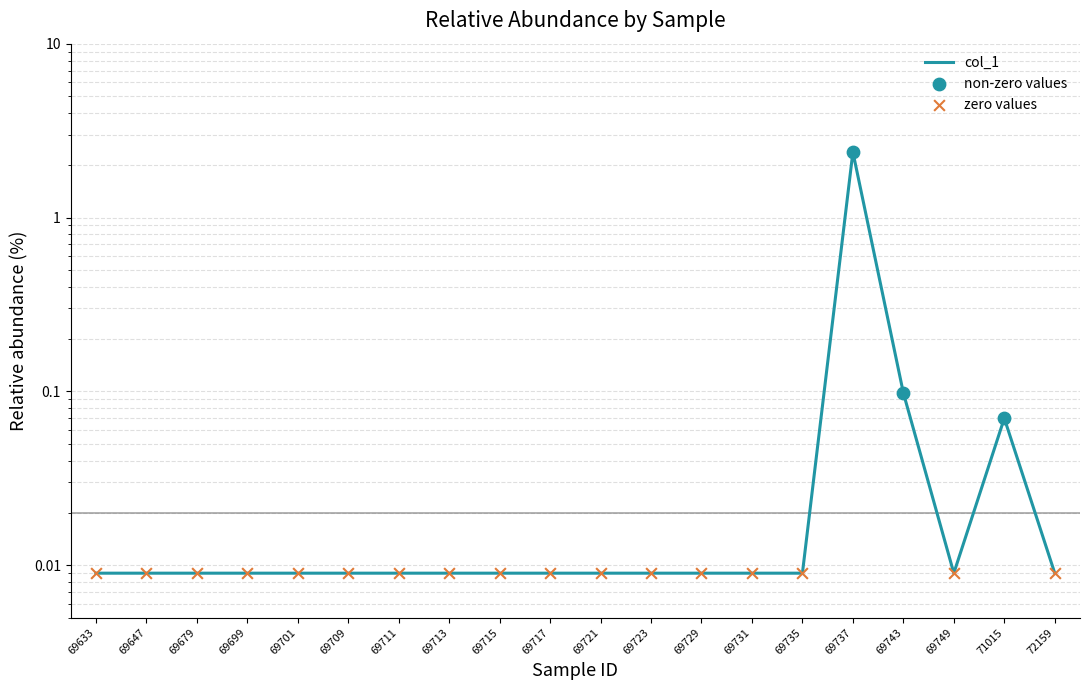

Which has a higher value, 69735 or 69749?

69735